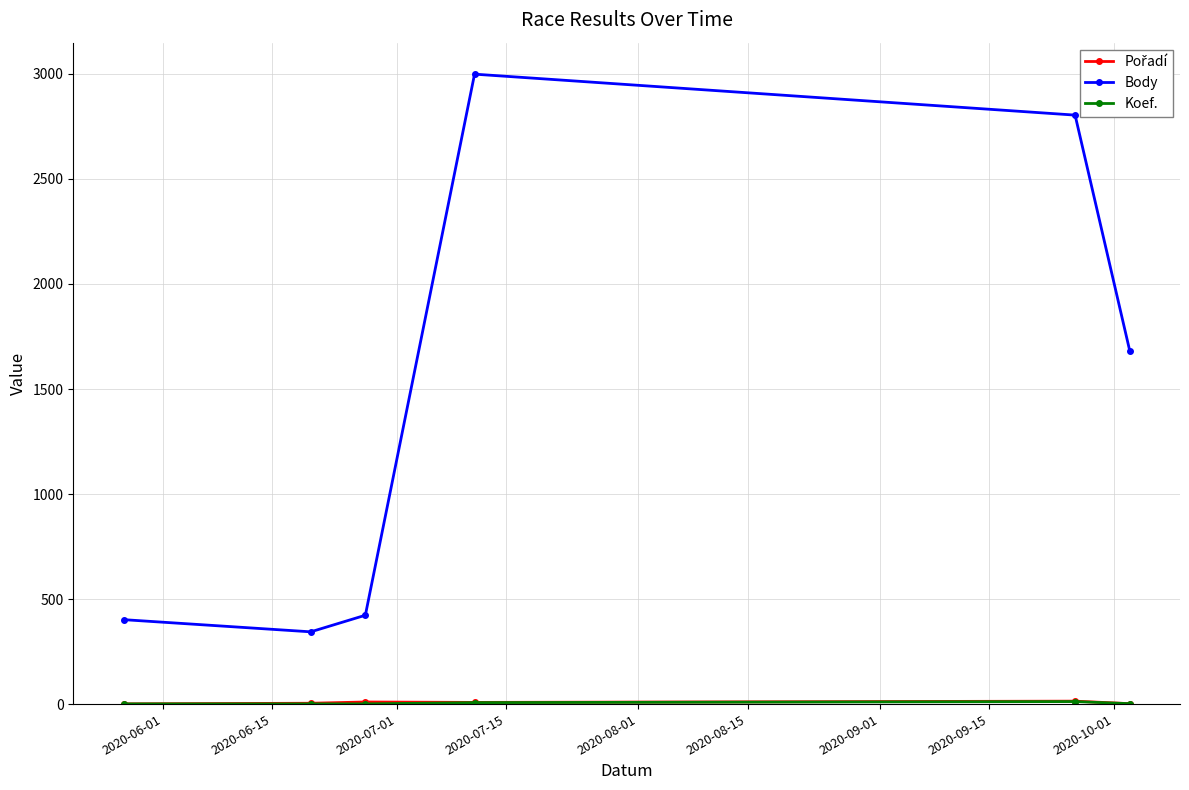

How many lines are shown in the chart?

3